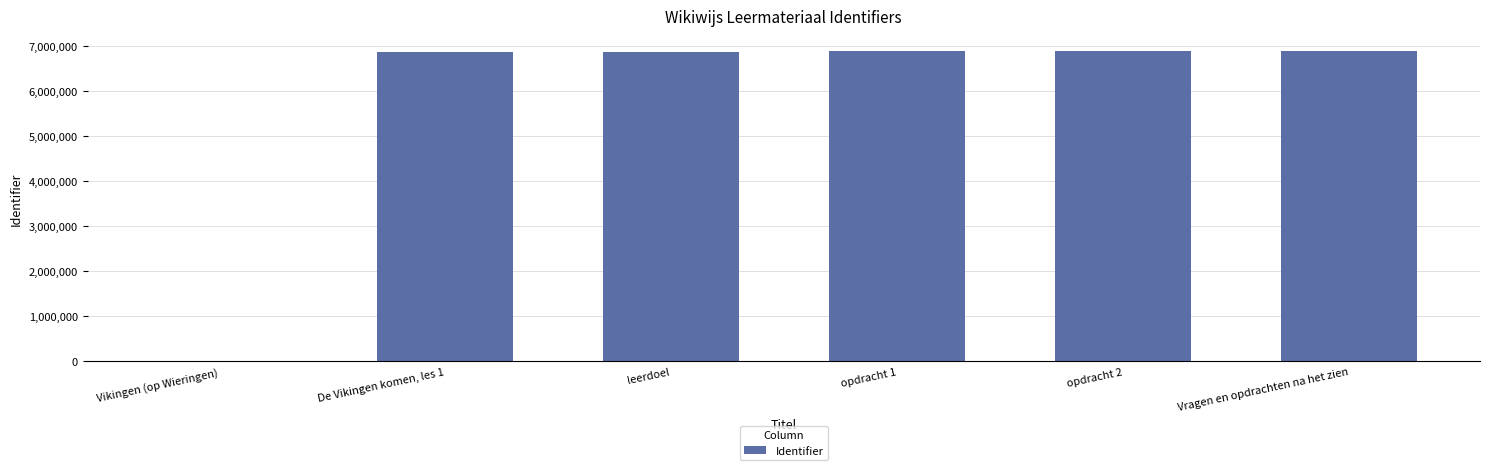

What is the change in value from opdracht 1 to Vragen en opdrachten na het zien?

+2